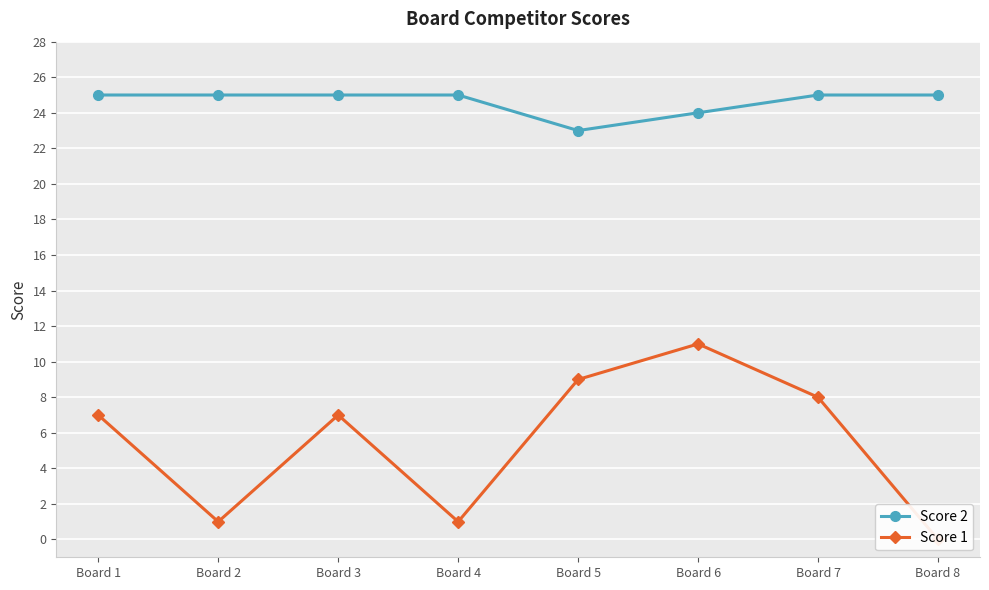

True or false: Score 1 and Score 2 intersect in this chart.

False